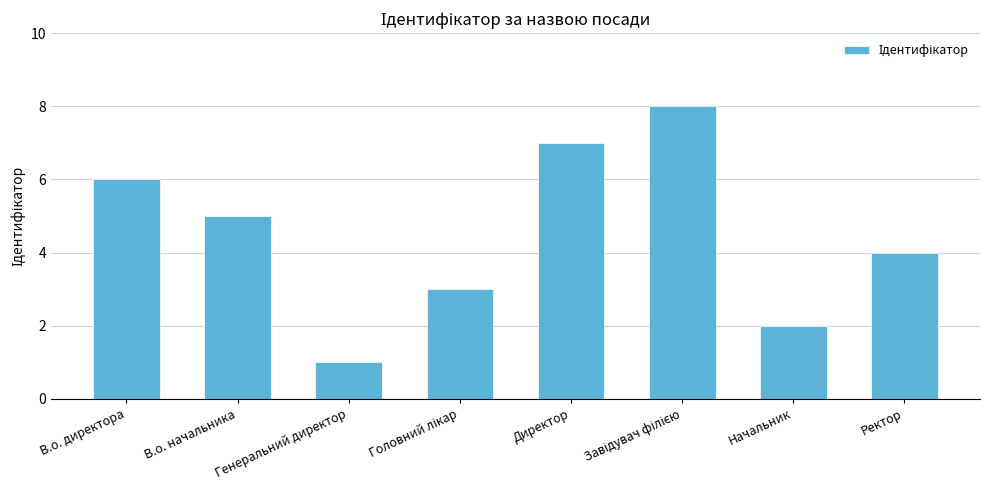

What is the difference between the maximum and minimum values?

7